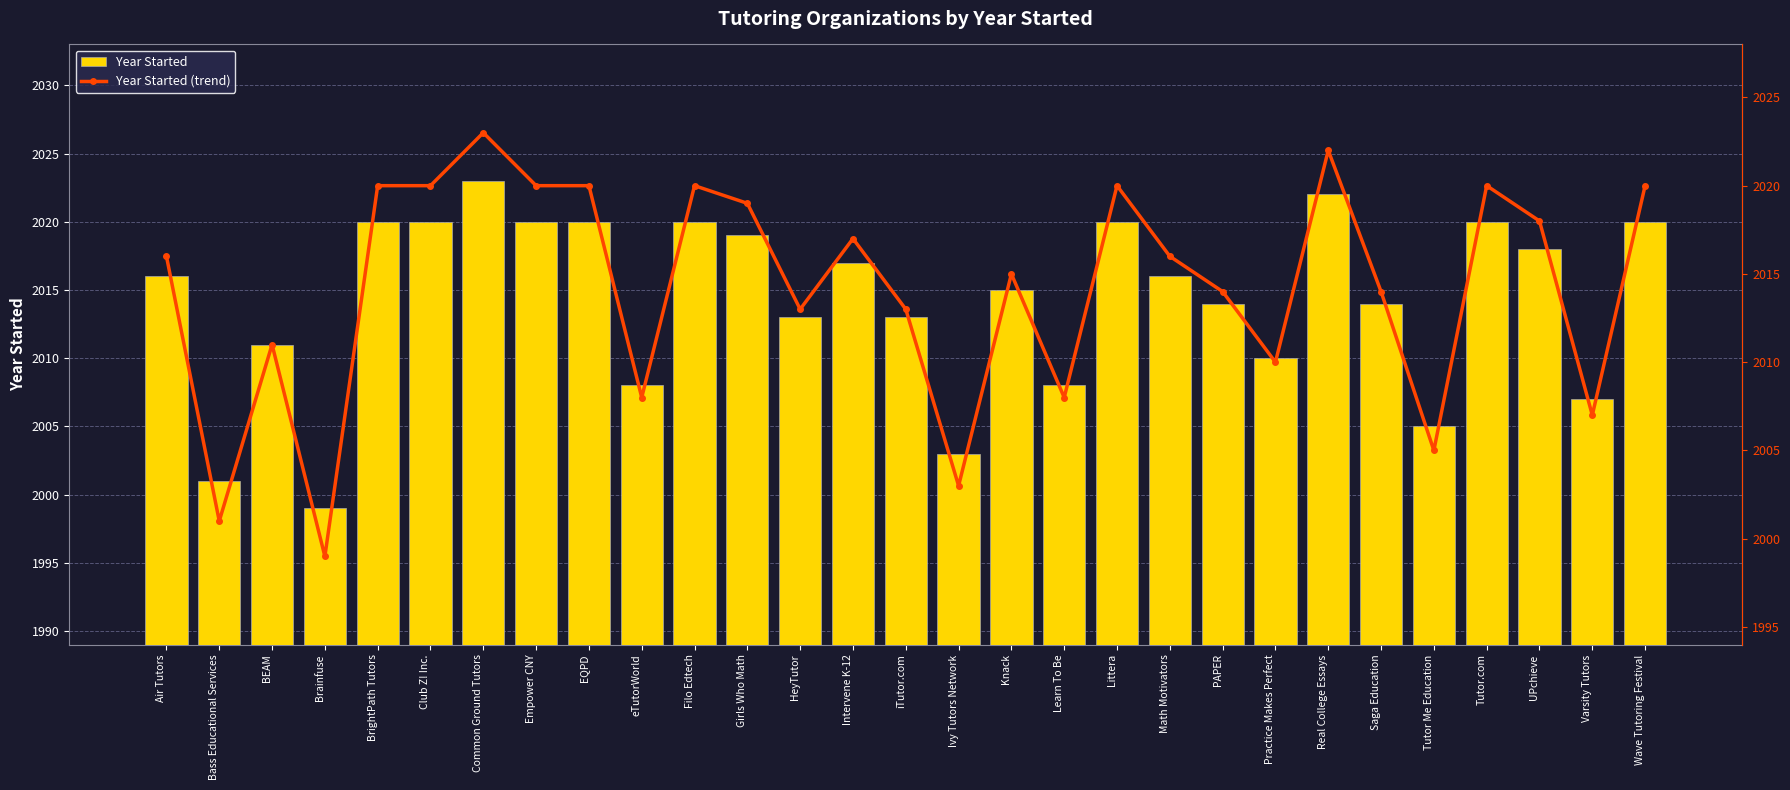

What are all the series names shown in the legend?

Year Started, Year Started (trend)